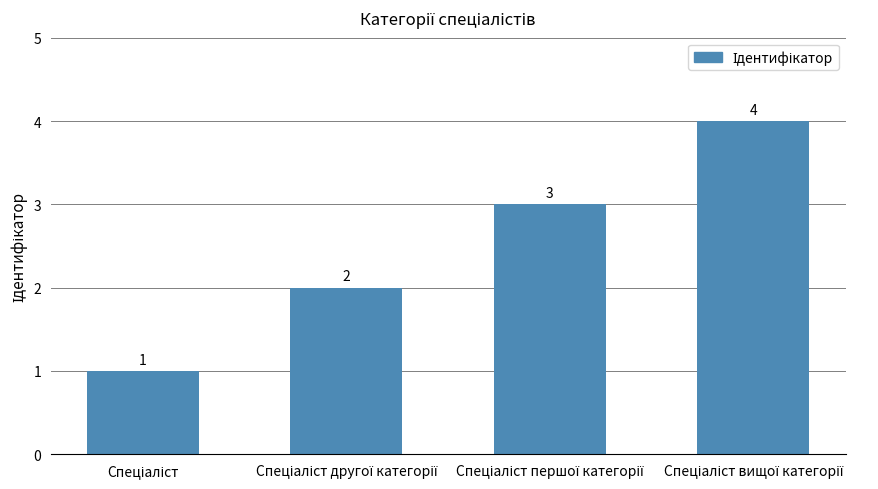

What is the value of the 2nd bar from the left?

2